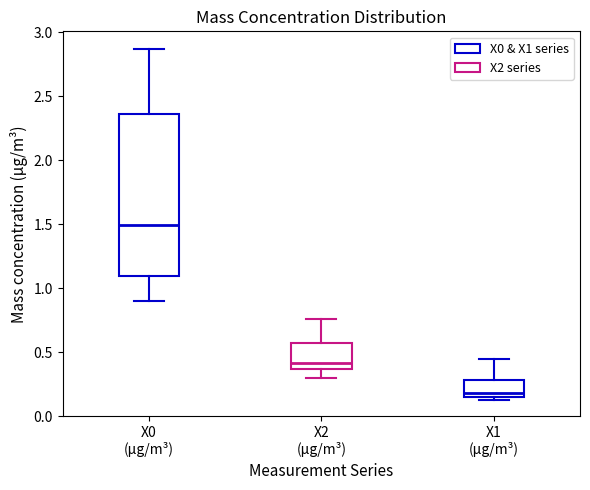

Reading left to right, transcribe this box plot: for each box, give where its median line is, the range the box spans, and where its two whiskers end, as read against the y-axis. The values are not printed on the chart, so give them approximately, as read against the axis.

X0 (μg/m³): median 1.50, box 1.10 to 2.35, whiskers 0.90 to 2.85
X2 (μg/m³): median 0.40, box 0.35 to 0.60, whiskers 0.30 to 0.75
X1 (μg/m³): median 0.20, box 0.15 to 0.30, whiskers 0.15 (just below the box's lower edge) to 0.45